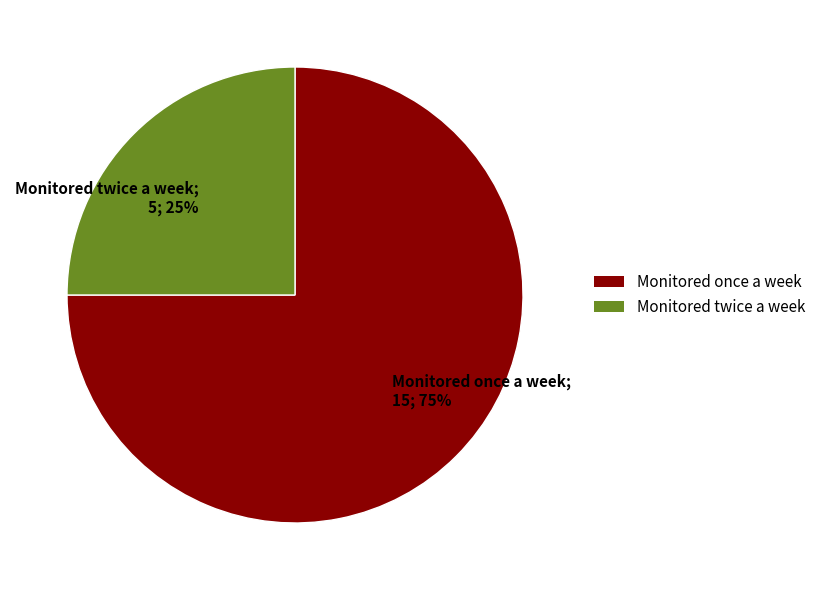

To the nearest percent, what is the difference between the largest and smallest slice percentages?

50%